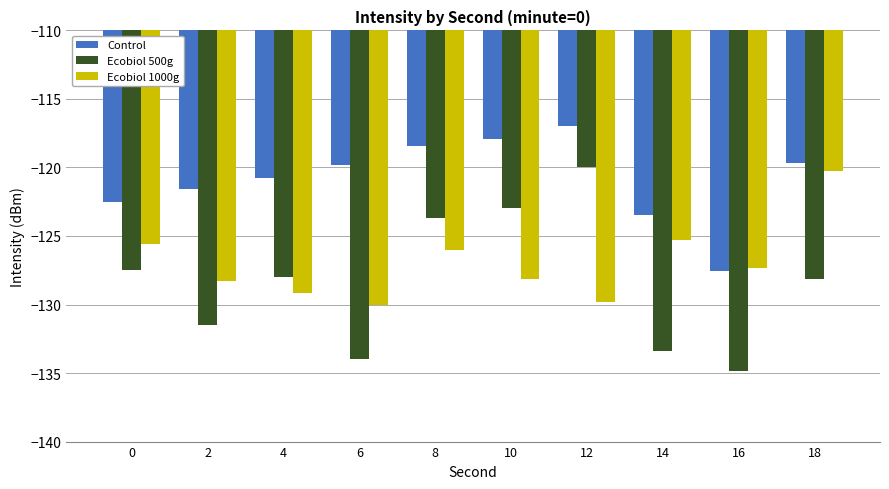

What is the average value of the Ecobiol 500g series?

-128.4